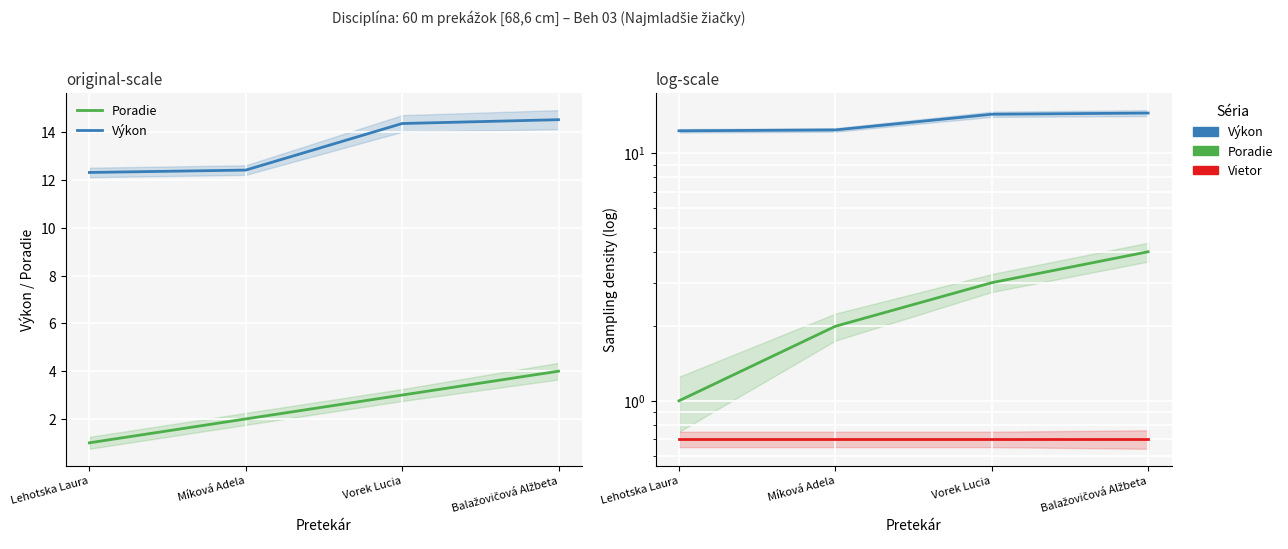

Reading left to right, extract all data points from this chart.

Poradie: 1.0	2.0	3.0	4.0
Výkon: 12.3	12.4	14.4	14.5
Vietor: 0.7	0.7	0.7	0.7